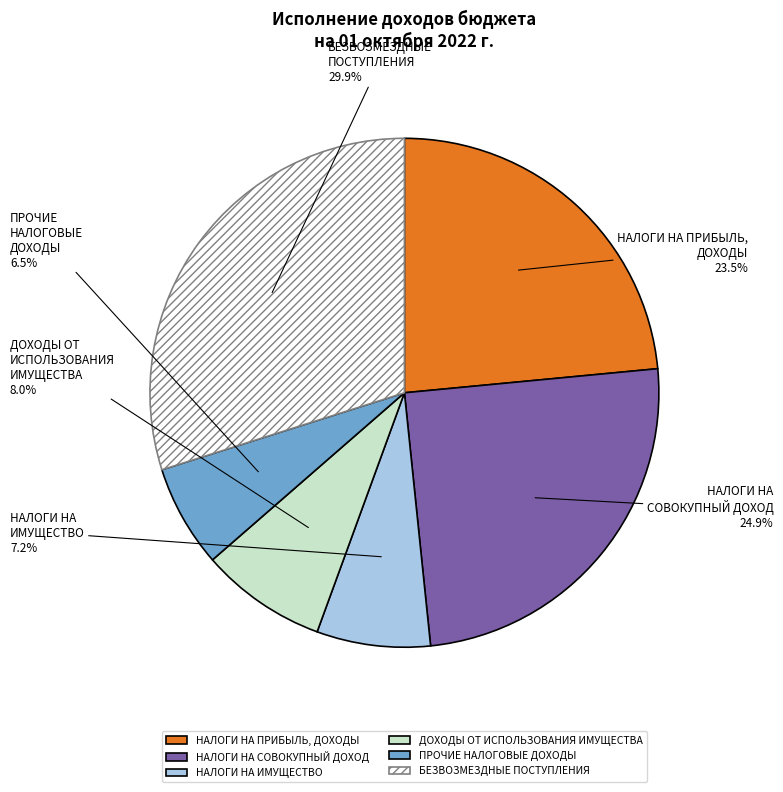

To the nearest percent, what percentage of the pie is БЕЗВОЗМЕЗДНЫЕ ПОСТУПЛЕНИЯ?

30%